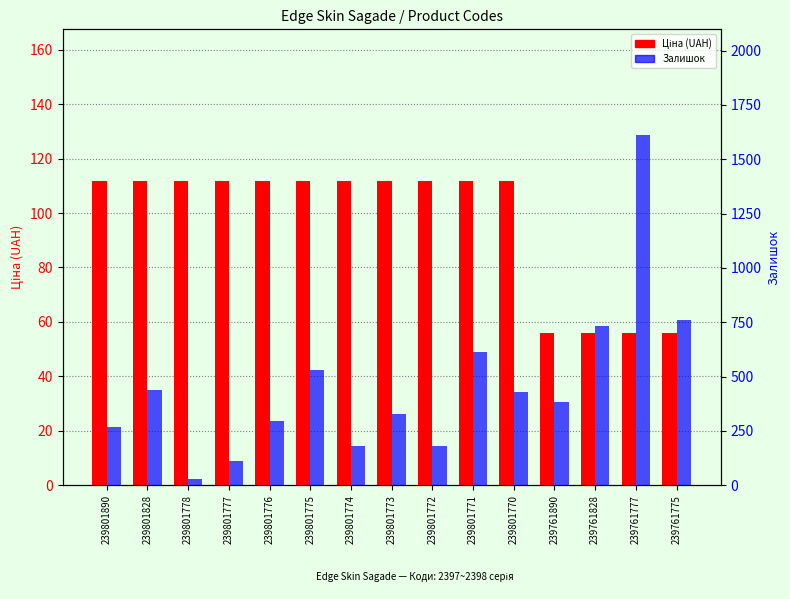

Reading left to right, transcribe all the data shown in this chart.

Ціна (UAH): 111.7	111.7	111.7	111.7	111.7	111.7	111.7	111.7	111.7	111.7	111.7	55.9	55.9	55.9	55.9
Залишок: 269.0	440.0	30.0	112.0	296.0	531.0	179.0	327.0	180.0	615.0	427.0	384.0	733.0	1614.0	759.0